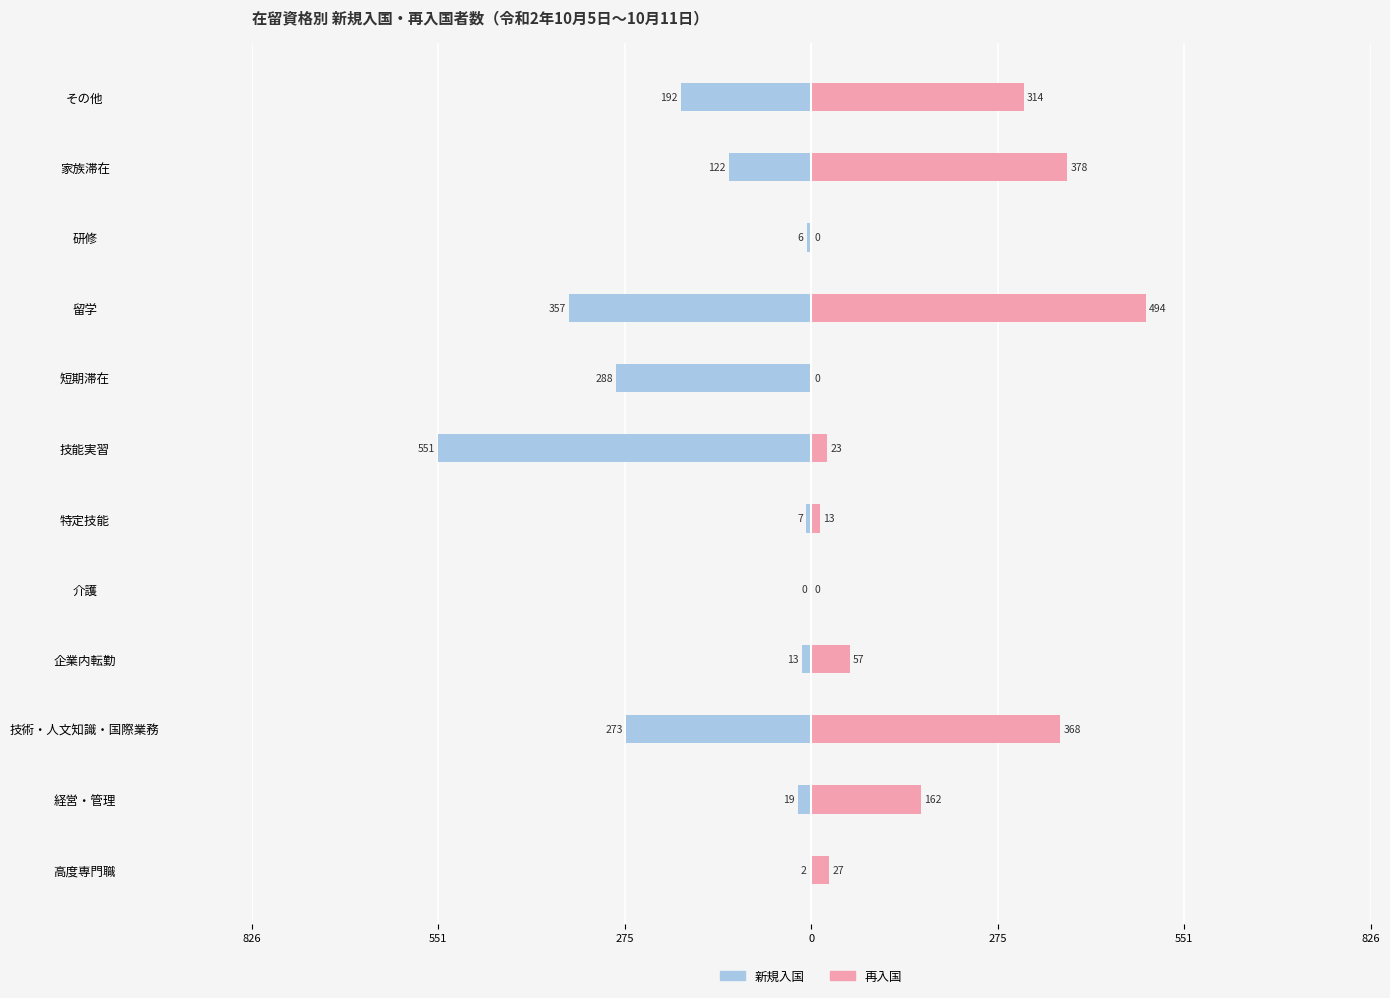

The 再入国 series shows 494 at 8. True or false?

True